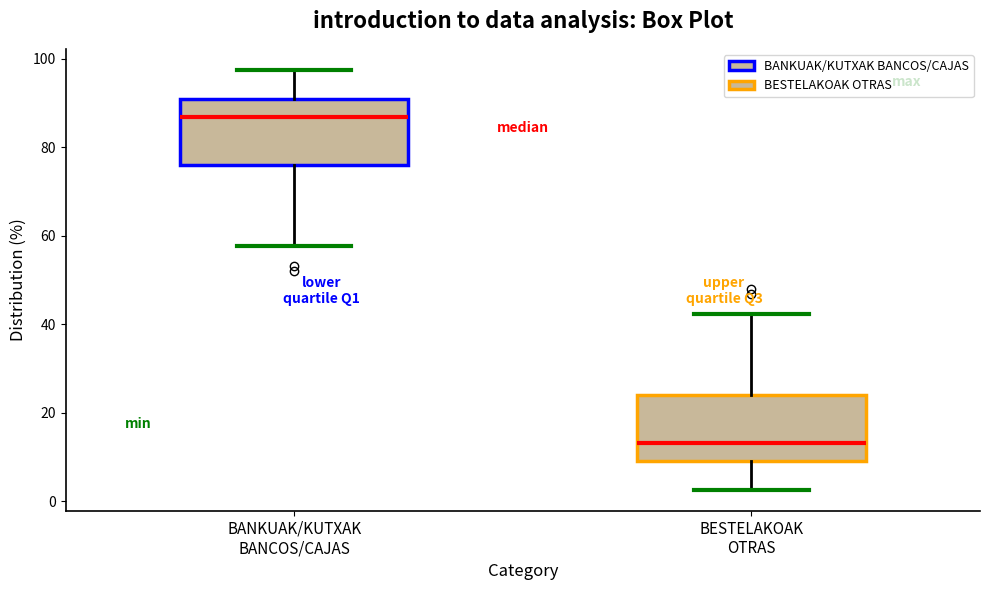

Which box's median line is the lowest?

BESTELAKOAK OTRAS